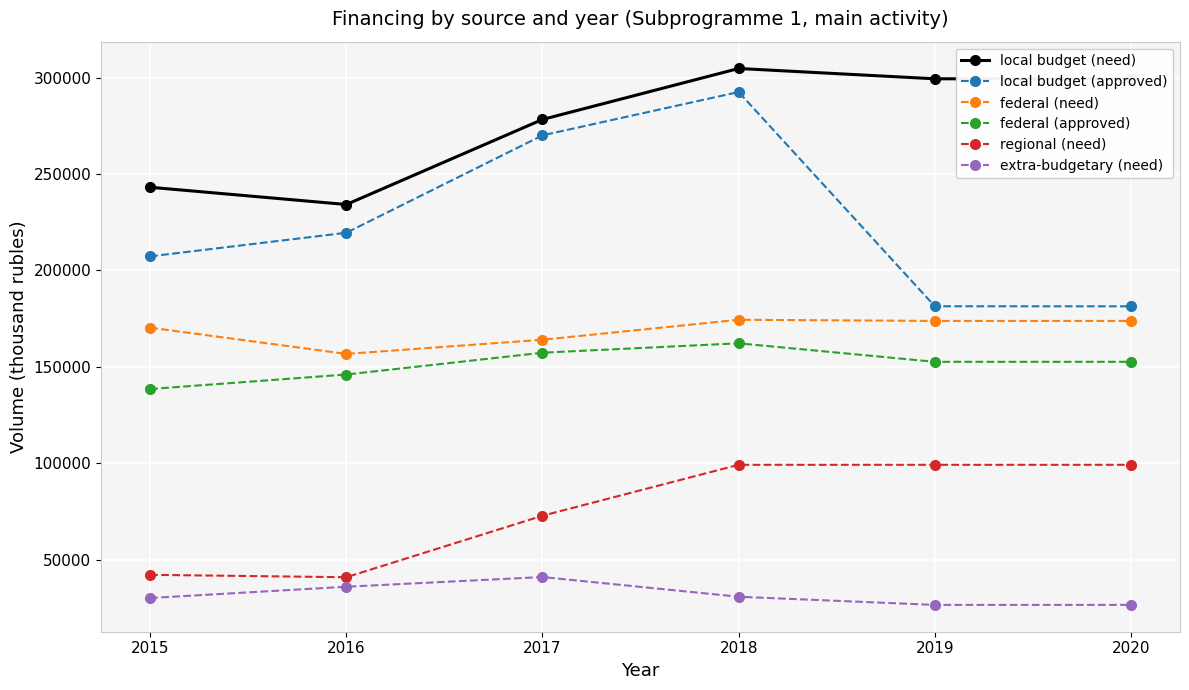

True or false: local budget (need) has a value of 134496.0 at 2016.

False